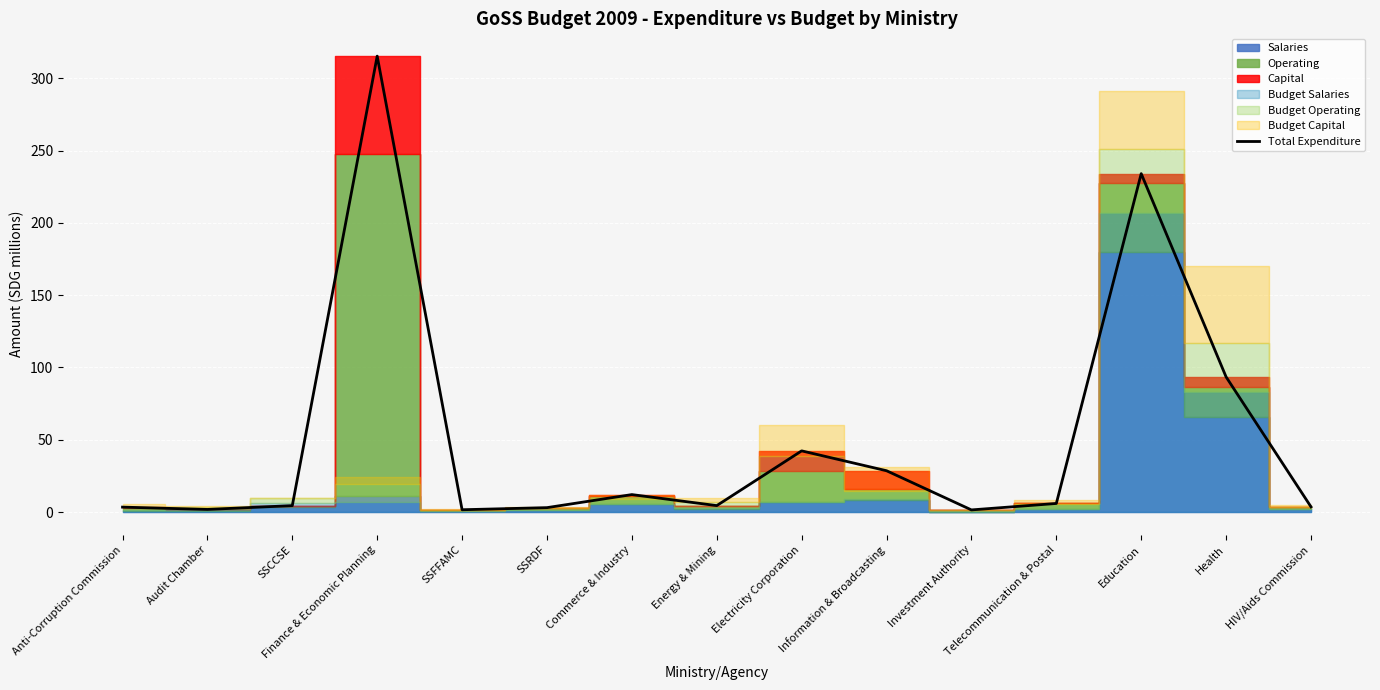

Reading right to left, extract all data points from this chart.

3.6	93.5	234.1	5.9	1.5	28.6	42.3	4.5	12.1	3.0	1.6	315.4	4.4	1.8	3.4